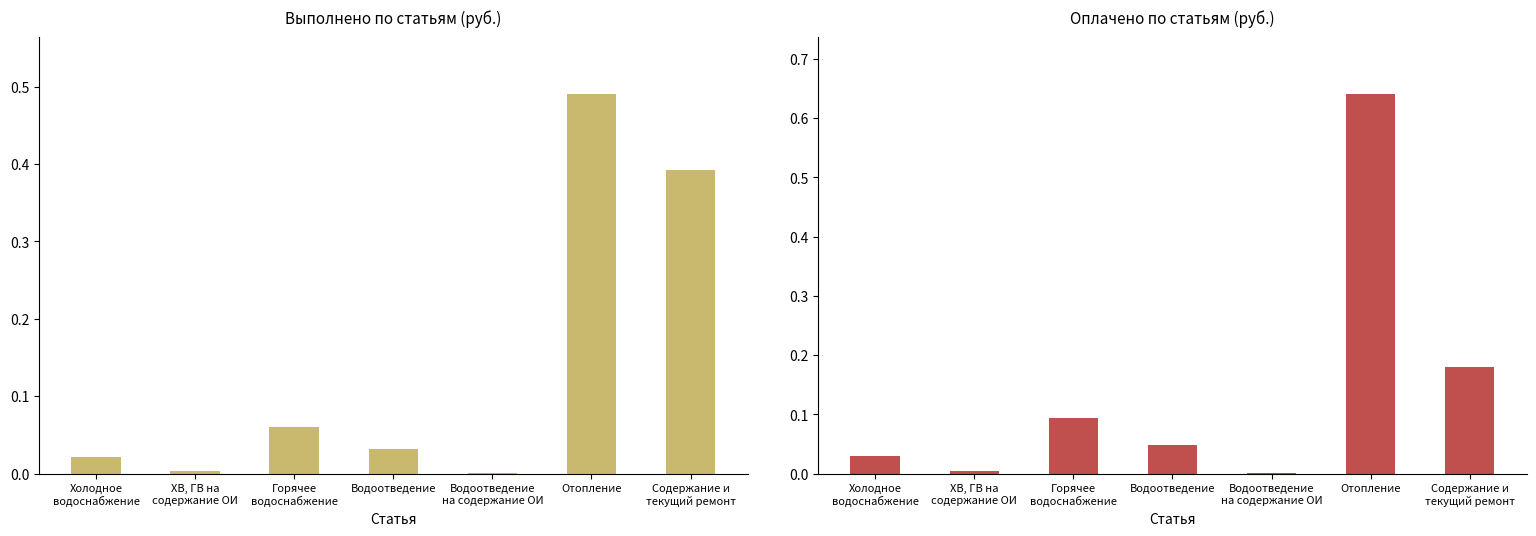

Reading right to left, what are all the values shown in this chart?

Выполнено: Содержание и
текущий ремонт=0.4	Отопление=0.5	Водоотведение
на содержание ОИ=0.0	Водоотведение=0.0	Горячее
водоснабжение=0.1	ХВ, ГВ на
содержание ОИ=0.0	Холодное
водоснабжение=0.0
Оплачено: Содержание и
текущий ремонт=0.2	Отопление=0.6	Водоотведение
на содержание ОИ=0.0	Водоотведение=0.0	Горячее
водоснабжение=0.1	ХВ, ГВ на
содержание ОИ=0.0	Холодное
водоснабжение=0.0